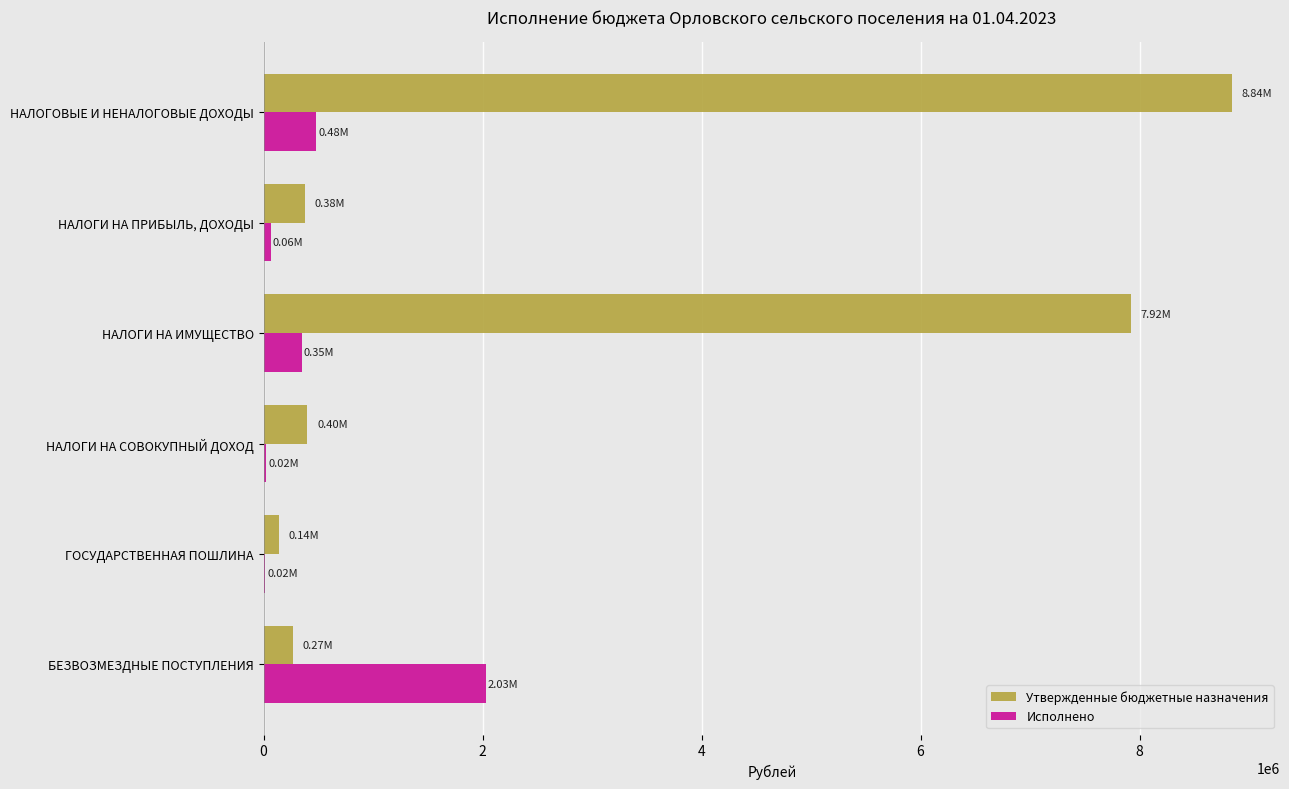

At which category is the sum across all series the highest?

НАЛОГОВЫЕ И НЕНАЛОГОВЫЕ ДОХОДЫ